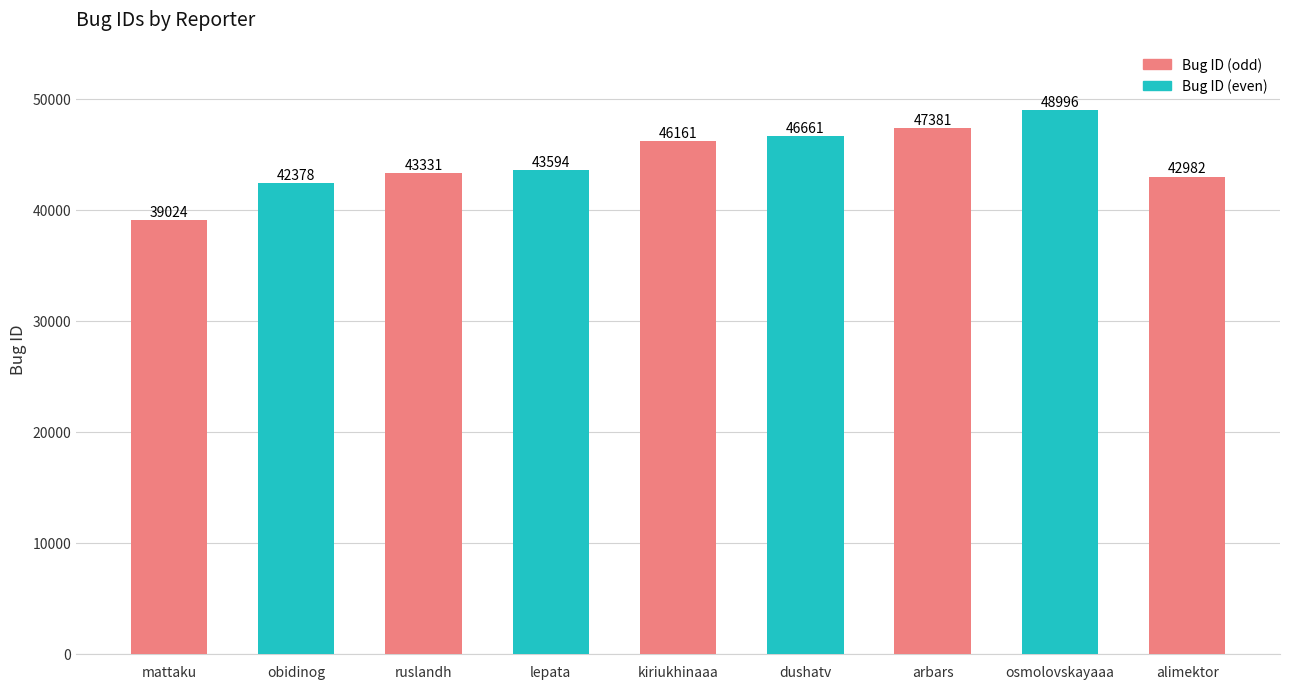

Which category has the highest value across all series?

osmolovskayaaa